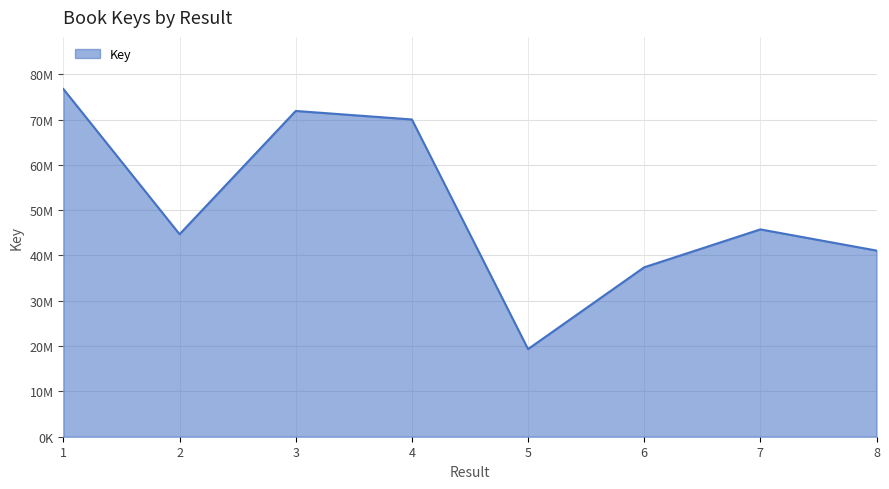

What is the difference between the maximum and second lowest values?

39342025